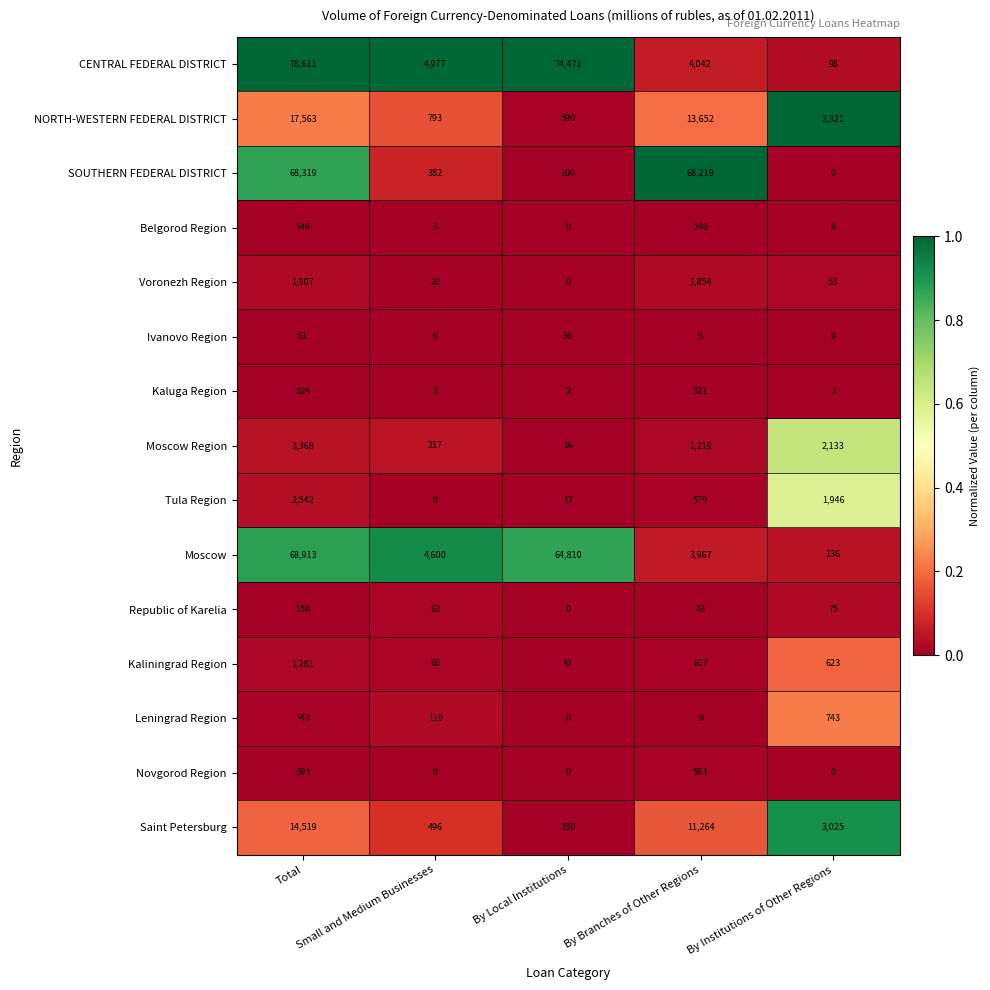

Is it true that Ivanovo Region equals 56 at By Local Institutions?

True